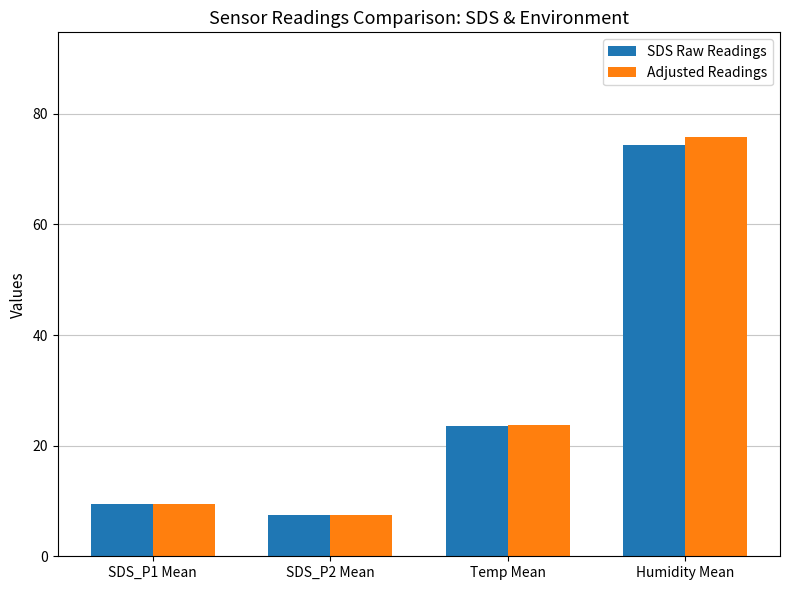

True or false: Adjusted Readings has a value of 15.3 at SDS_P1 Mean.

False